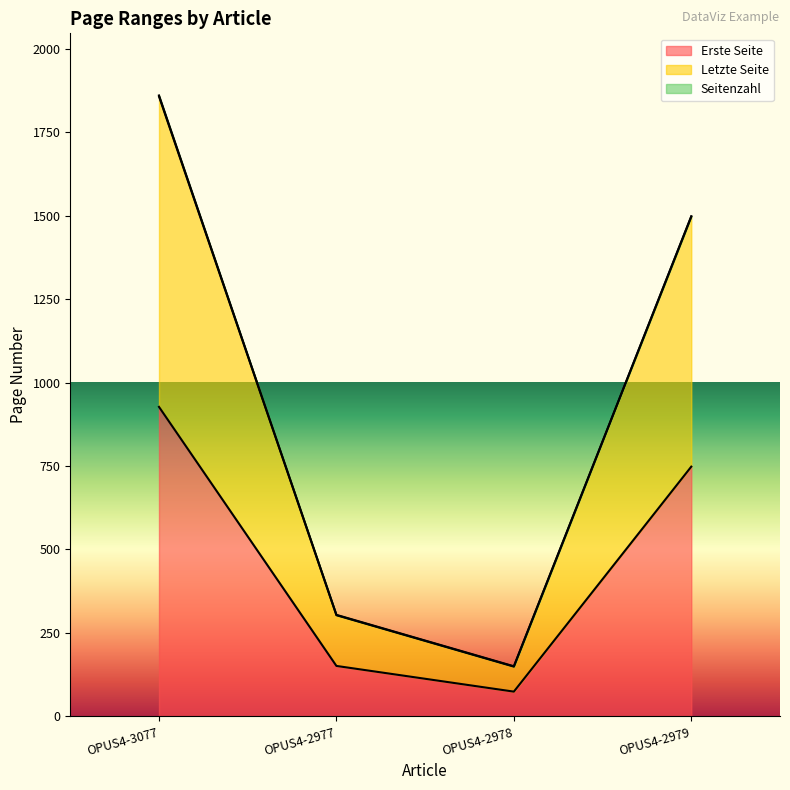

What is the difference between the Letzte Seite values at OPUS4-3077 and OPUS4-2977?

1556